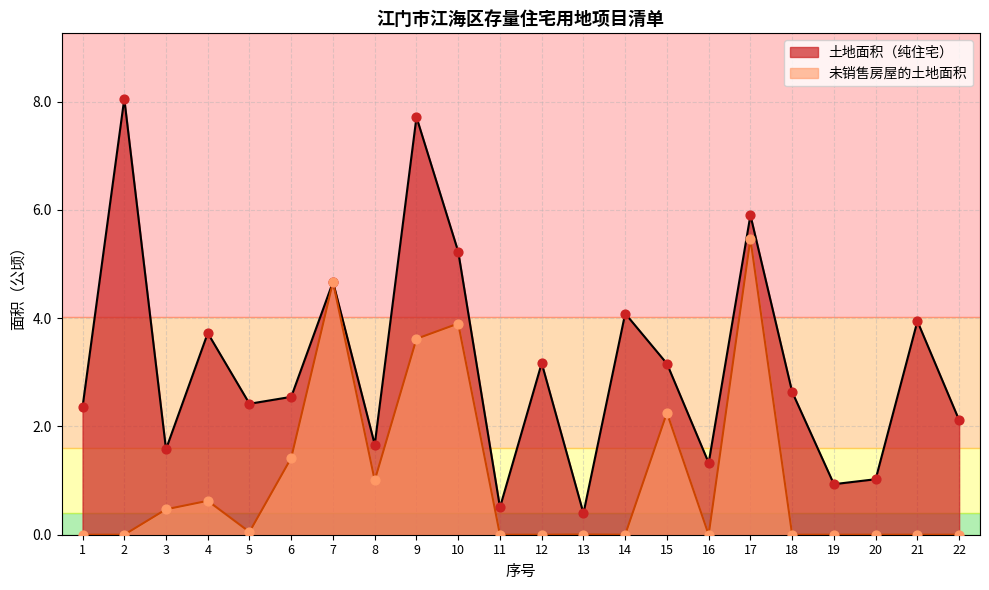

At how many categories does at least one series exceed 6?

2